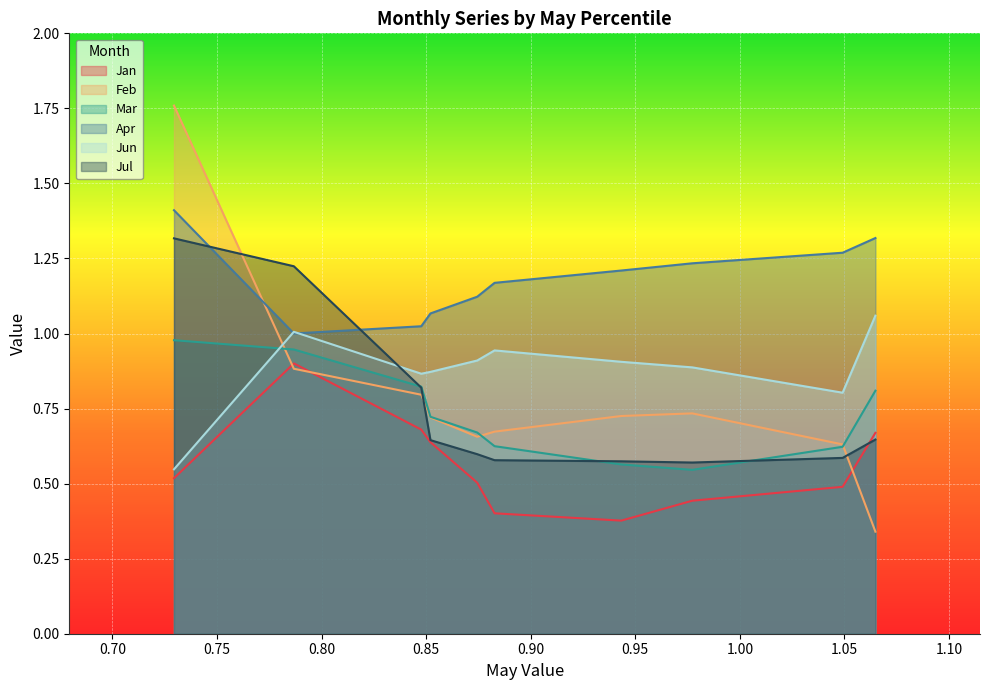

Is the value of Feb at pct05 greater than the value of Jul at pct95?

Yes